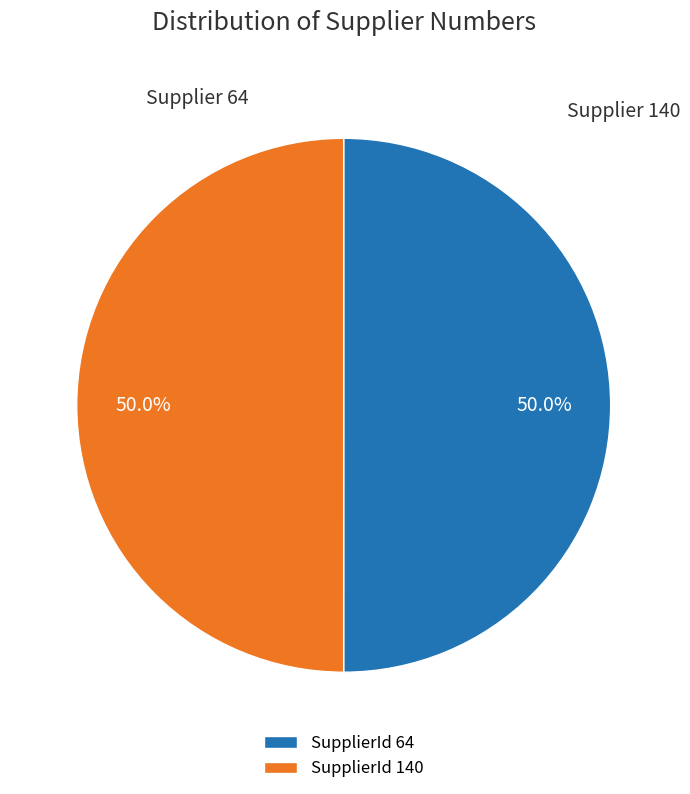

Combined, what portion of the pie is SupplierId 140 and SupplierId 64?

100.0%